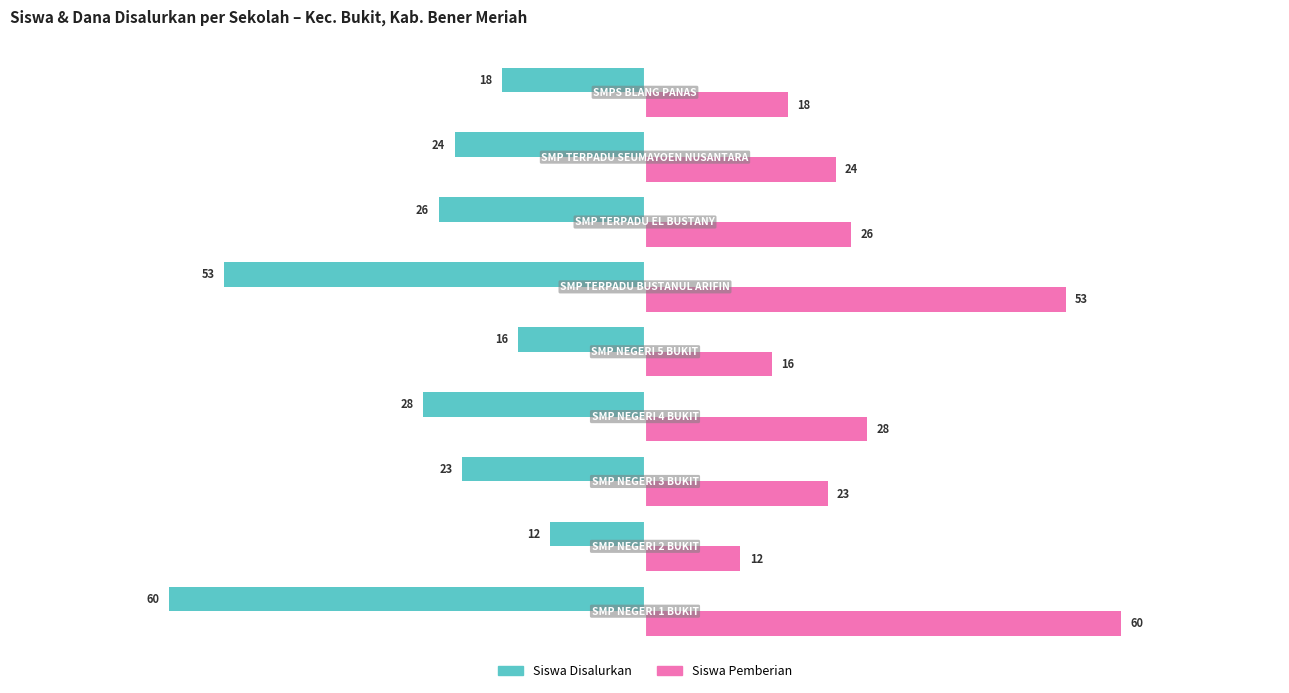

Which series has the largest total across all categories?

Siswa Pemberian